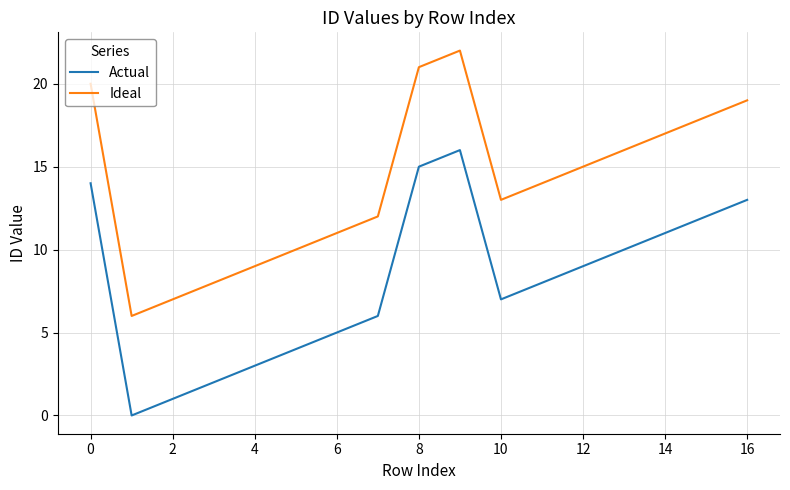

True or false: Actual and Ideal intersect in this chart.

False